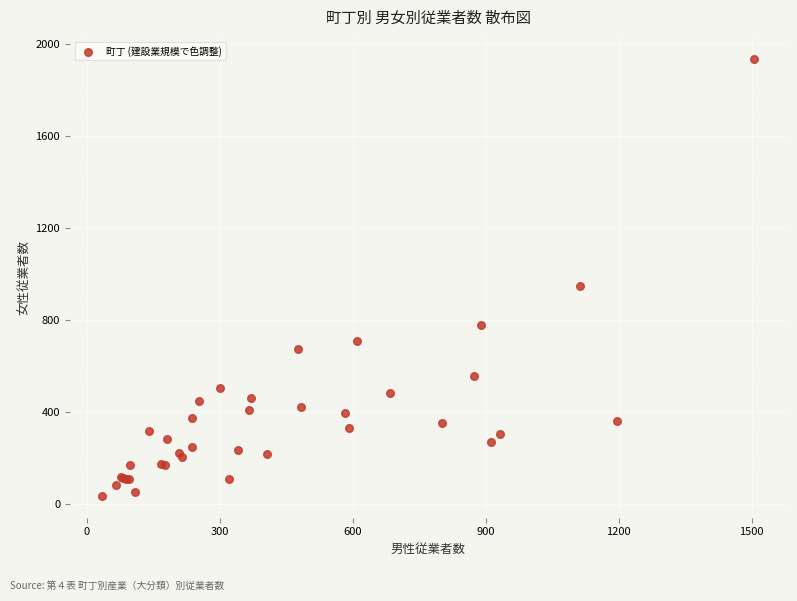

What Y value in the scatter plot is closest to 987?

950